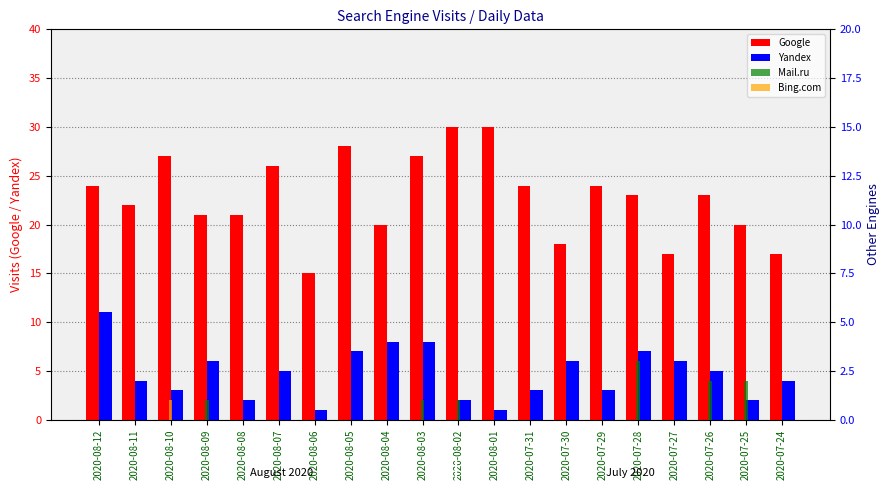

At how many categories does at least one series exceed 17?

17